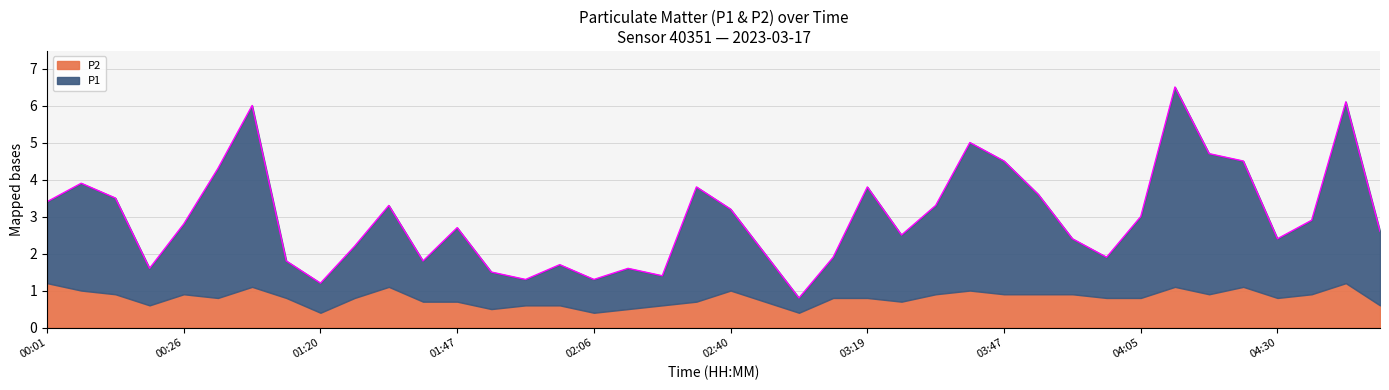

What is the lowest value of the P2 series?

0.4